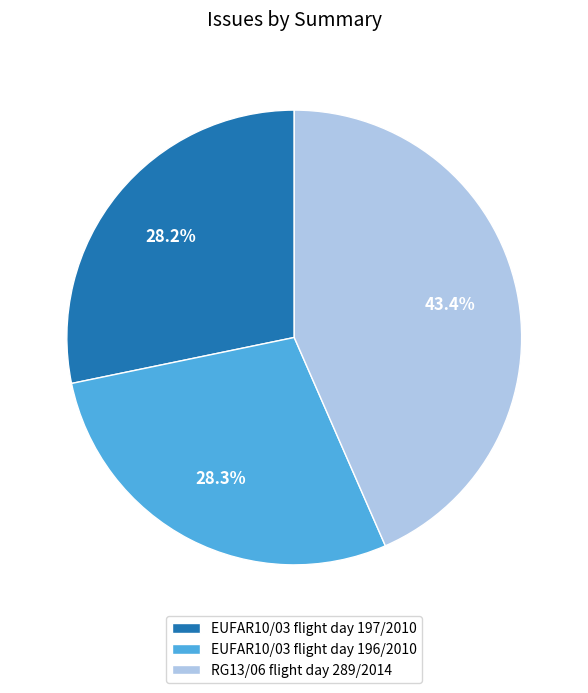

What is the ratio of the value at EUFAR10/03 flight day 197/2010 to the value at EUFAR10/03 flight day 196/2010?

1.0